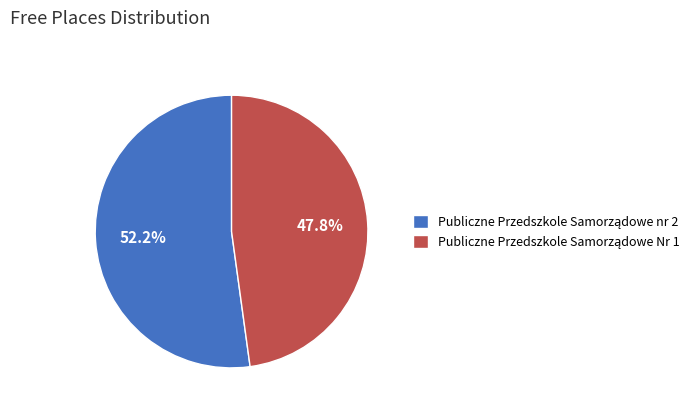

Is it true that Publiczne Przedszkole Samorządowe nr 2 is 46% of the pie?

False